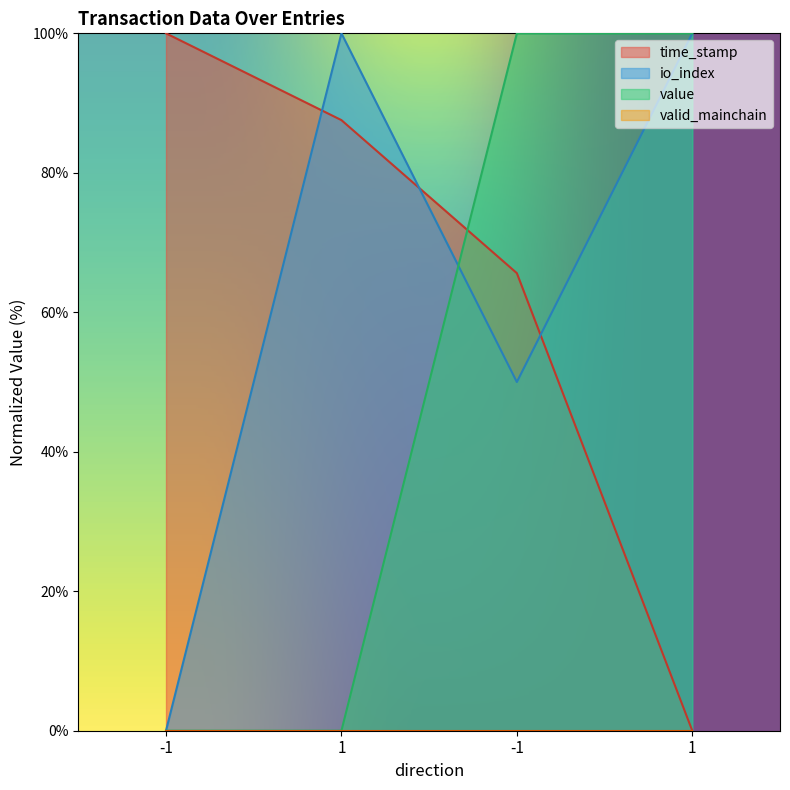

Where is io_index nearest to the value 50?

-1